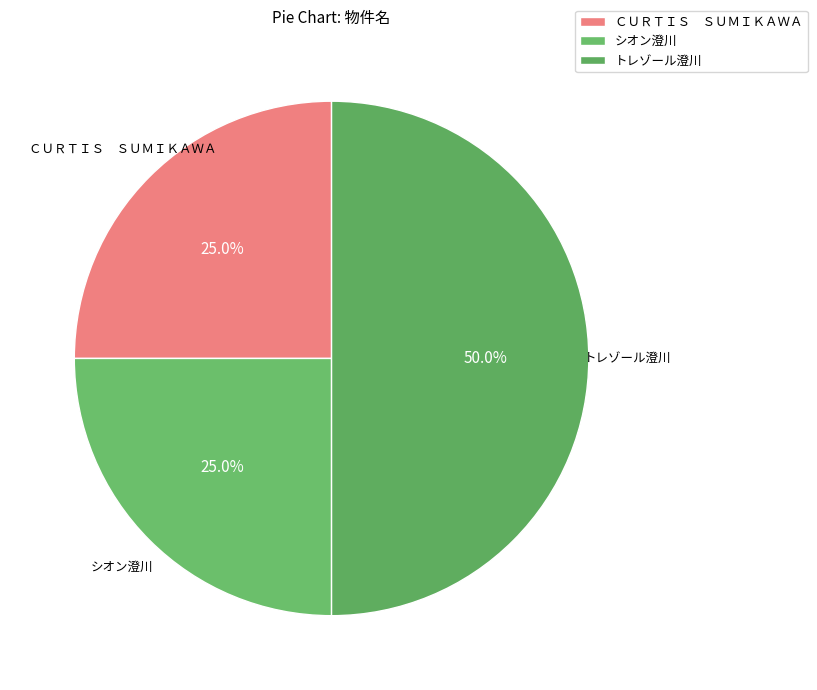

To the nearest percent, what is the difference between the largest and smallest slice percentages?

25%